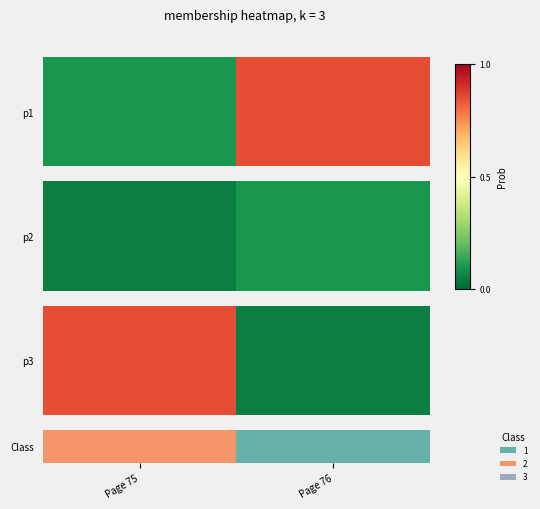

What is the change in value from Page 75 to Page 76?

-1